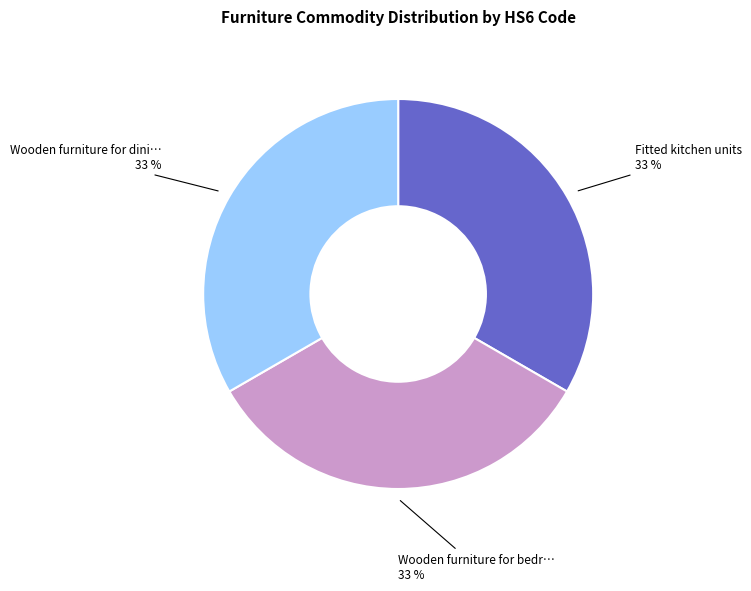

Is there any slice that represents more than half of the pie?

No